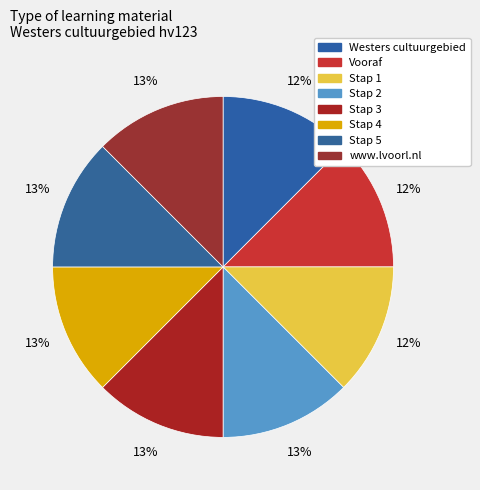

How much of the chart is everything except Westers cultuurgebied?

87.5%